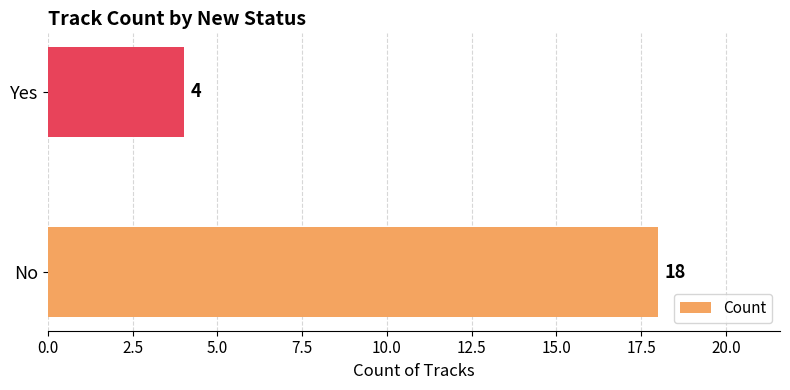

How many bars are there in total?

2